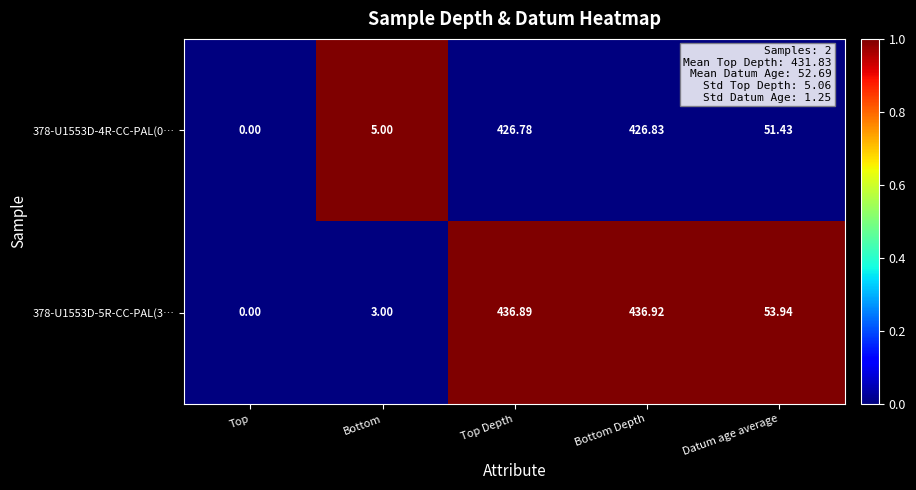

List the series in order of their overall mean, highest first.

378-U1553D-5R-CC-PAL(3…, 378-U1553D-4R-CC-PAL(0…